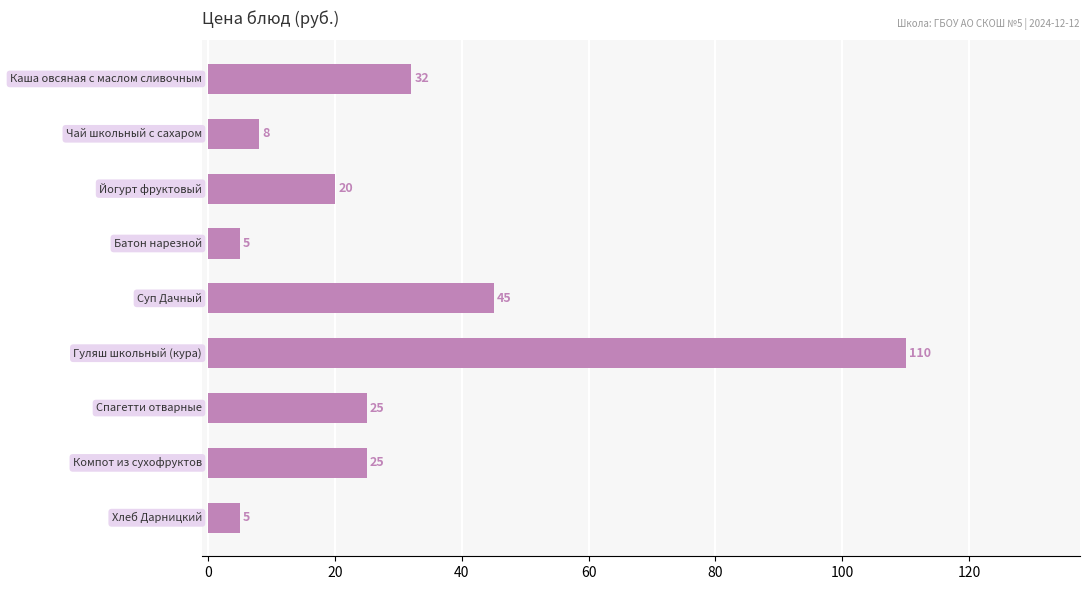

What is the maximum value shown in the chart?

110